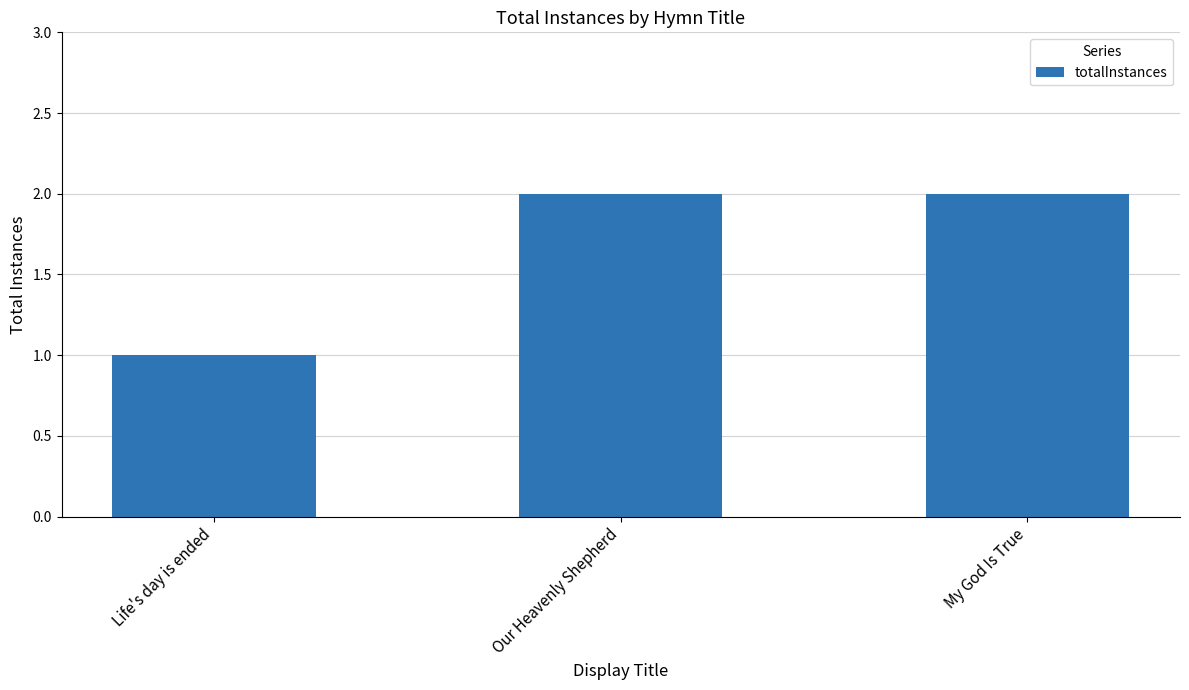

Reading left to right, extract all data points from this chart.

1	2	2